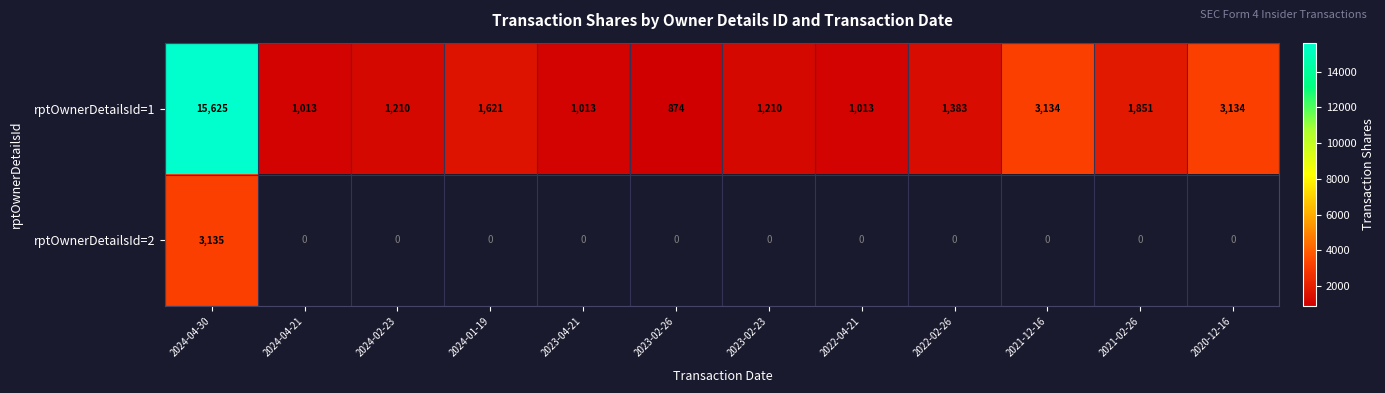

Reading right to left, extract all data points from this chart.

rptOwnerDetailsId=1: 2020-12-16=3134	2021-02-26=1851	2021-12-16=3134	2022-02-26=1383	2022-04-21=1013	2023-02-23=1210	2023-02-26=874	2023-04-21=1013	2024-01-19=1621	2024-02-23=1210	2024-04-21=1013	2024-04-30=15625
rptOwnerDetailsId=2: 2020-12-16=0	2021-02-26=0	2021-12-16=0	2022-02-26=0	2022-04-21=0	2023-02-23=0	2023-02-26=0	2023-04-21=0	2024-01-19=0	2024-02-23=0	2024-04-21=0	2024-04-30=3135